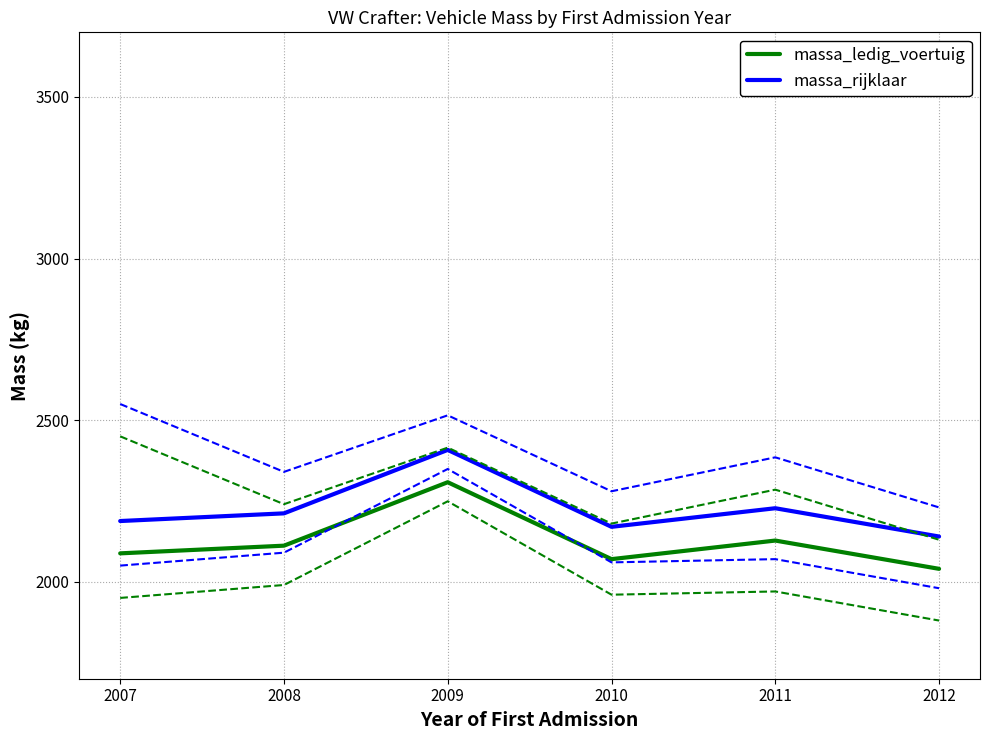

What is the spread (max minus min) of values at 2012?

100.0